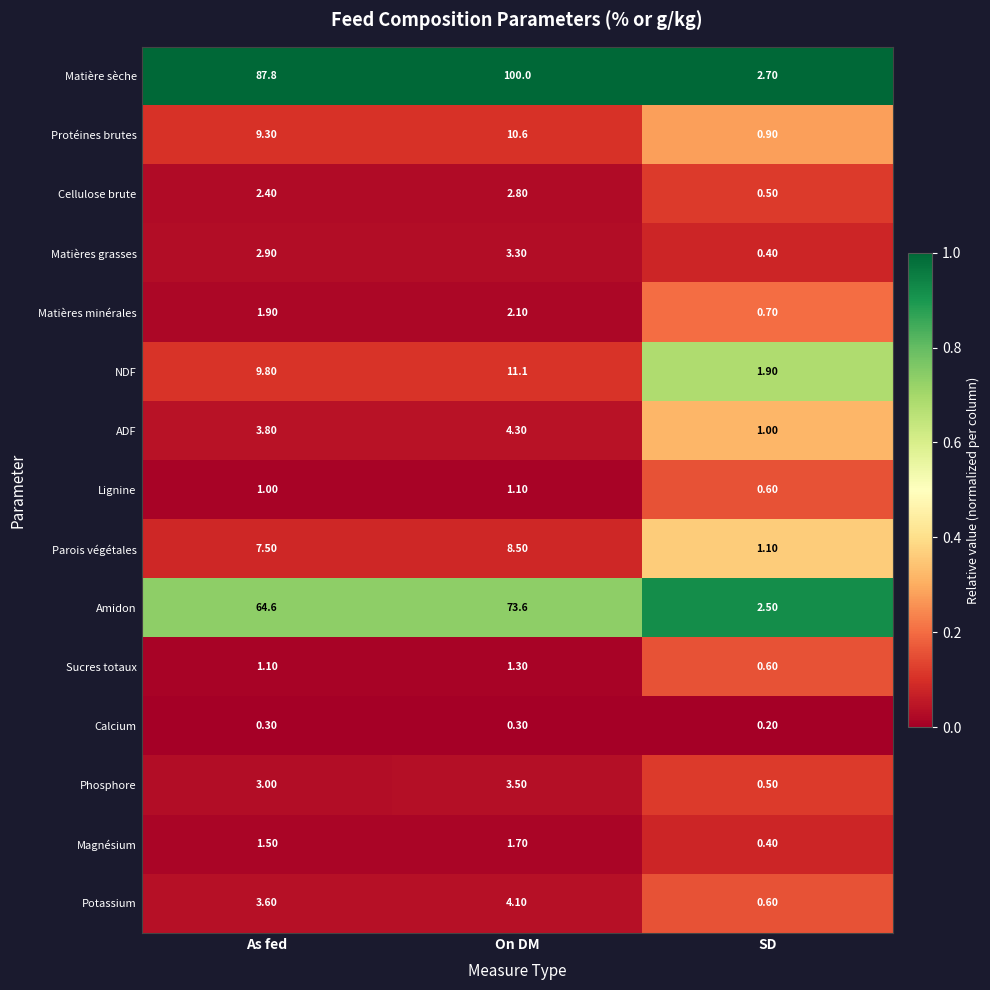

How many data points does each series have?

3